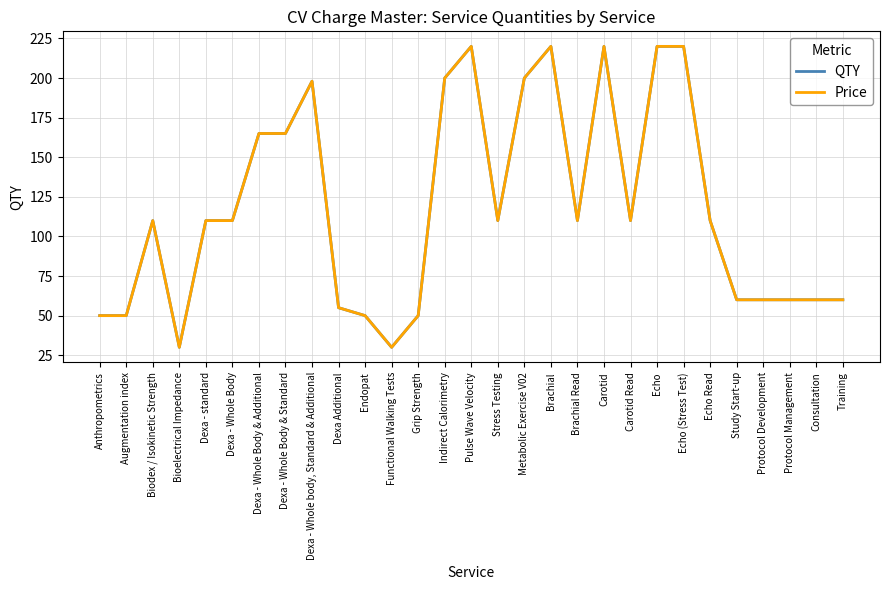

Between Carotid and Grip Strength, which is larger?

Carotid